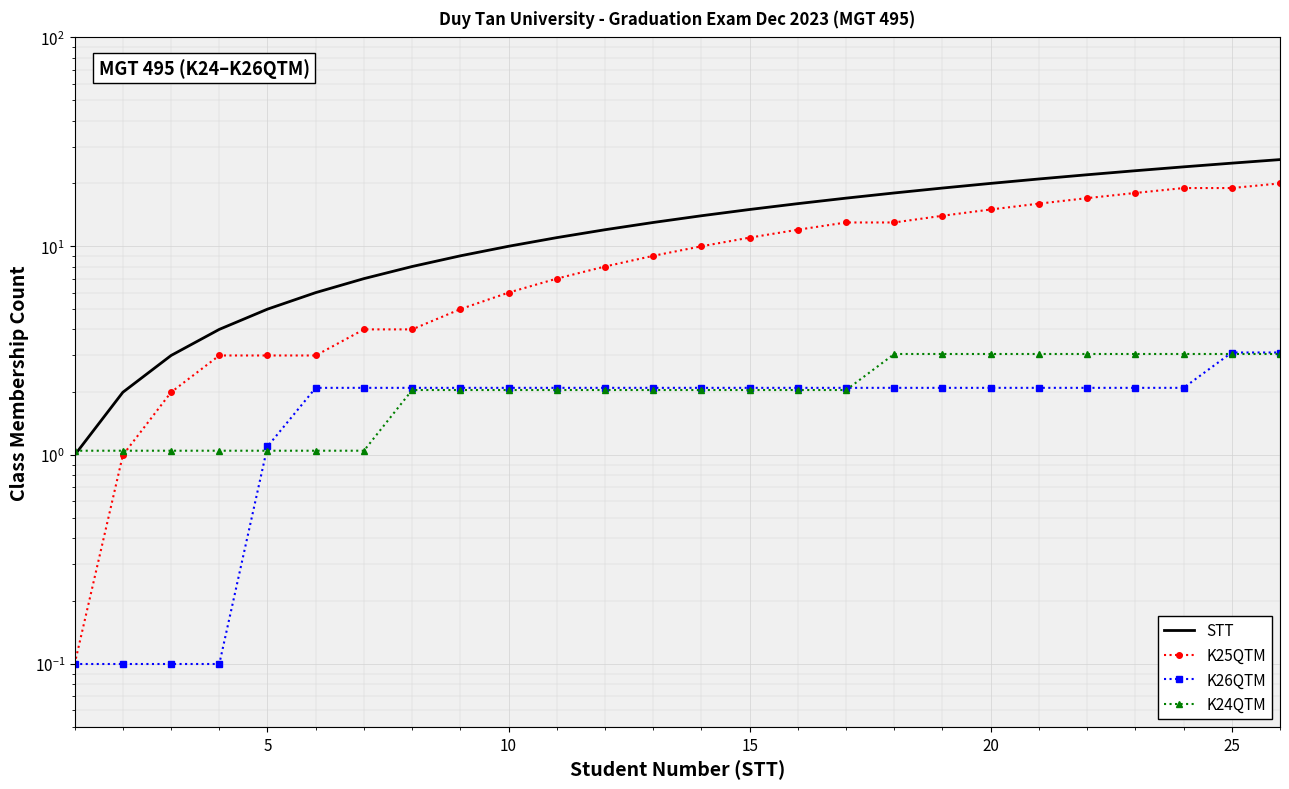

Is it true that K25QTM equals 7.0 at 30?

False